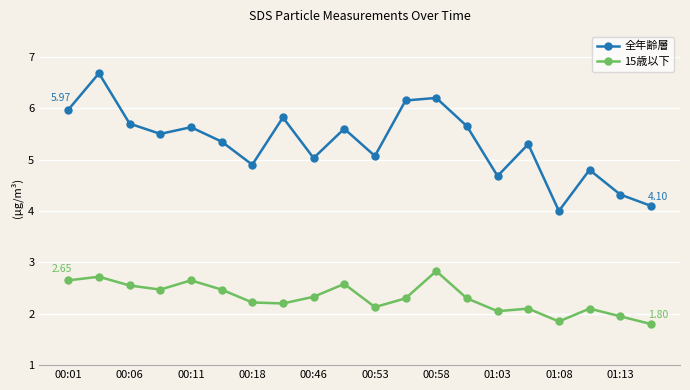

True or false: 全年齢層 has more than 0 points higher than both neighbors.

True